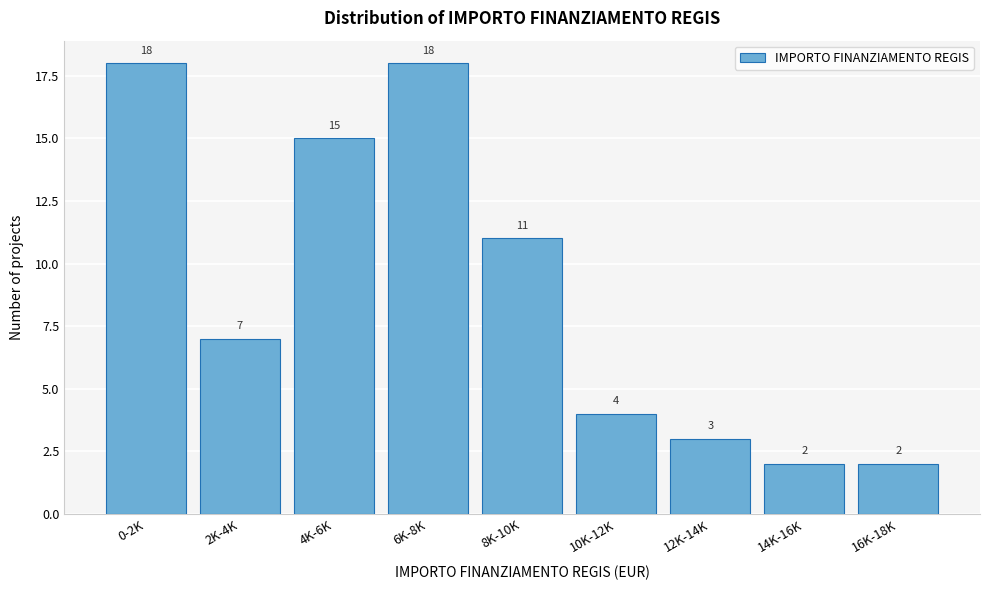

Reading right to left, transcribe all the data shown in this chart.

2	2	3	4	11	18	15	7	18